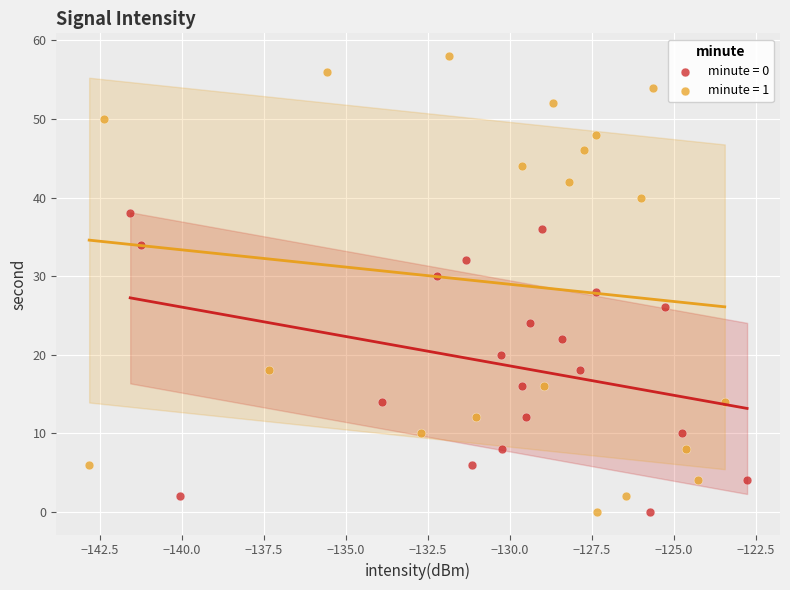

Which series has the largest Y range (max minus min)?

minute = 1